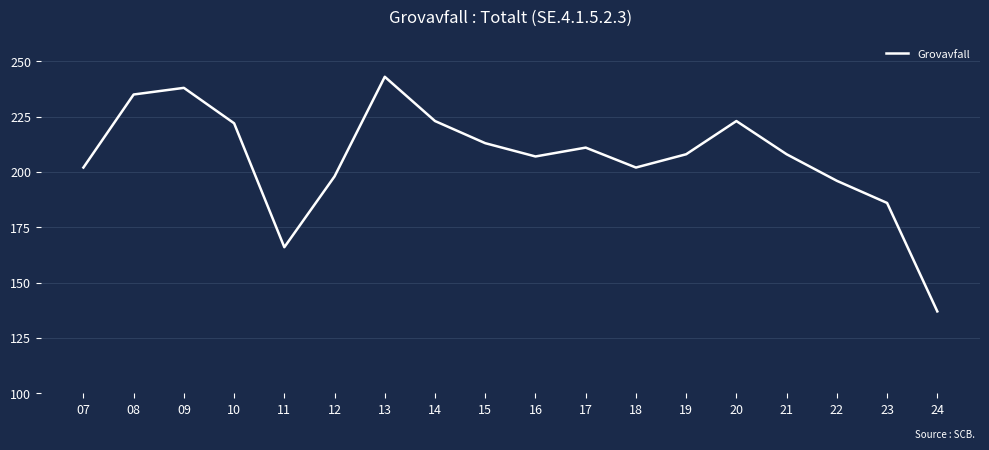

How many interior local peaks (higher than both neighbors) does the data have?

4